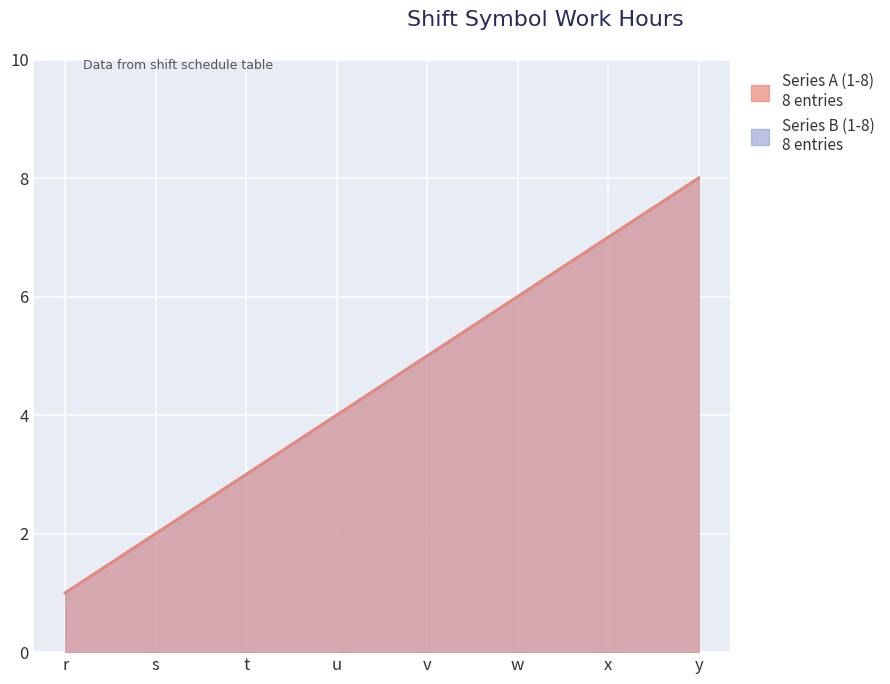

The value of Series A (1-8) at r is 0. True or false?

False